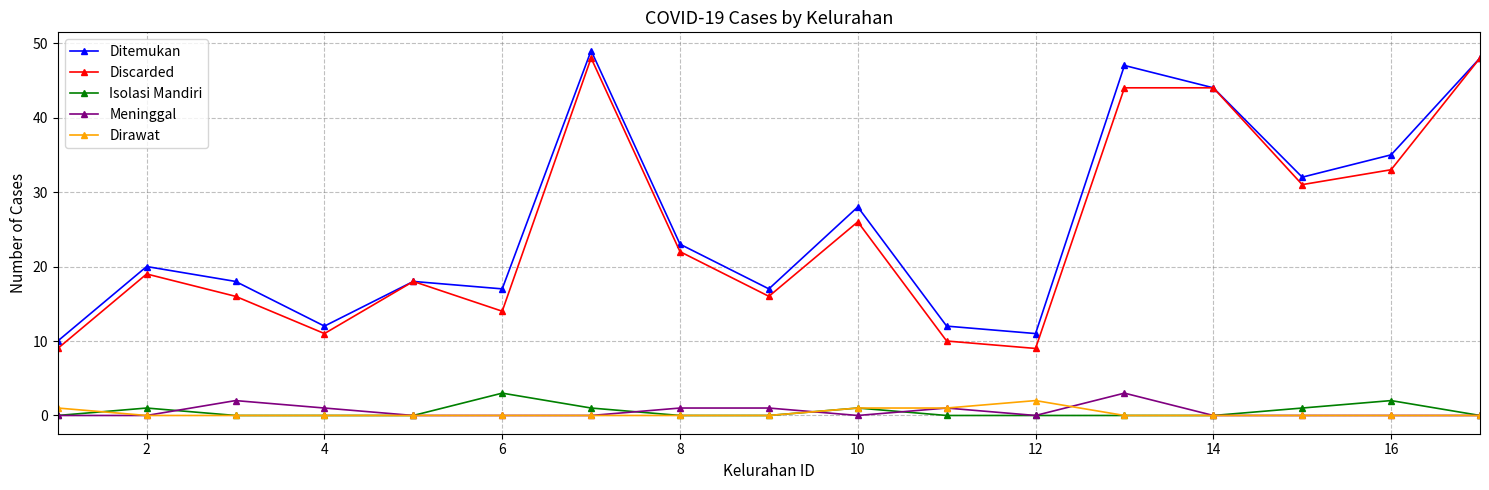

Does the chart have visible grid lines?

Yes